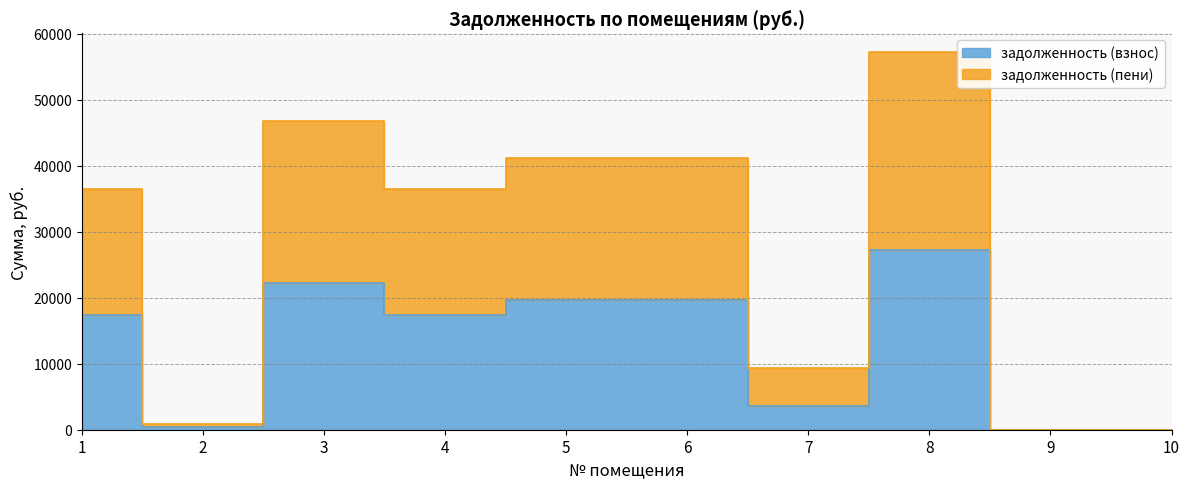

What is the spread (max minus min) of values at 5?

21594.0